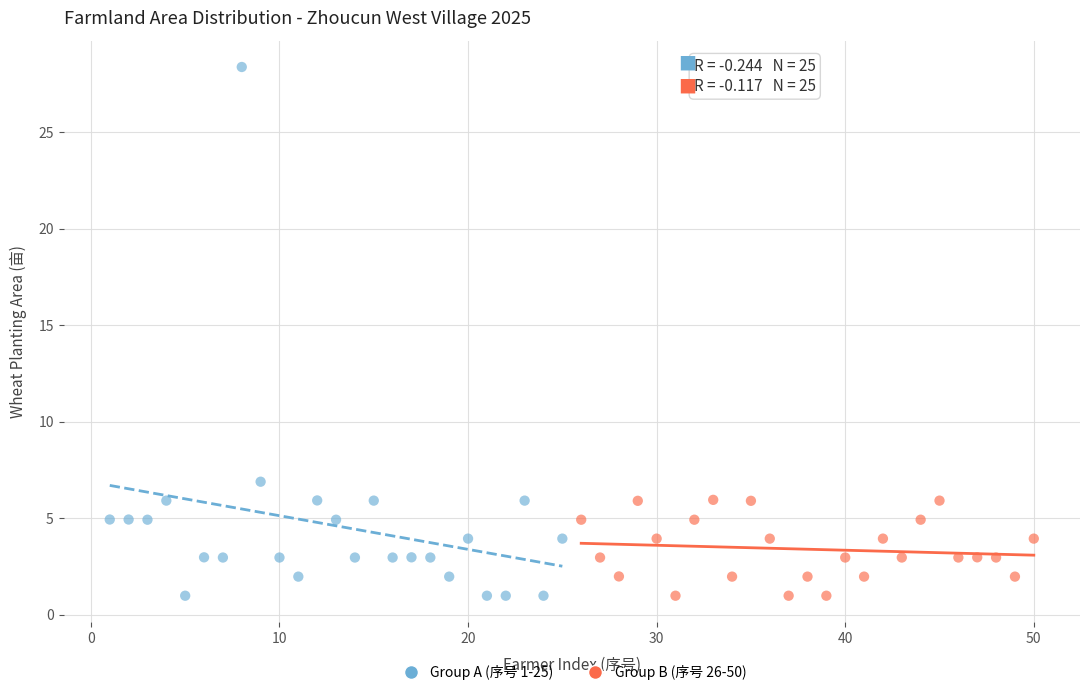

Which series has the widest spread of Y values?

Group A (序号 1-25)